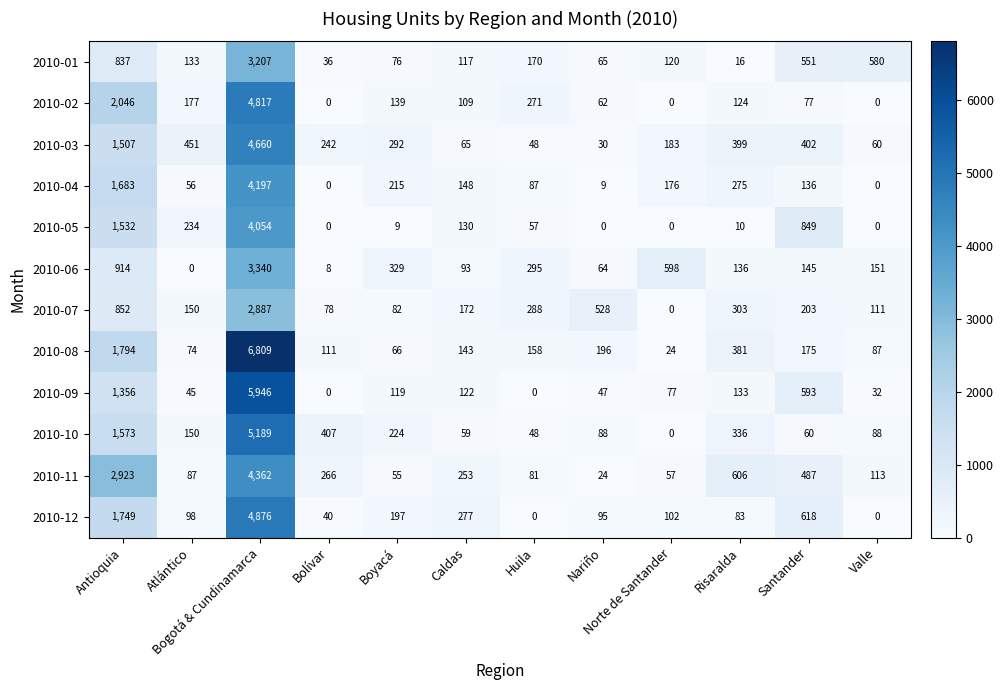

What is the highest value of the 2010-04 series?

4197